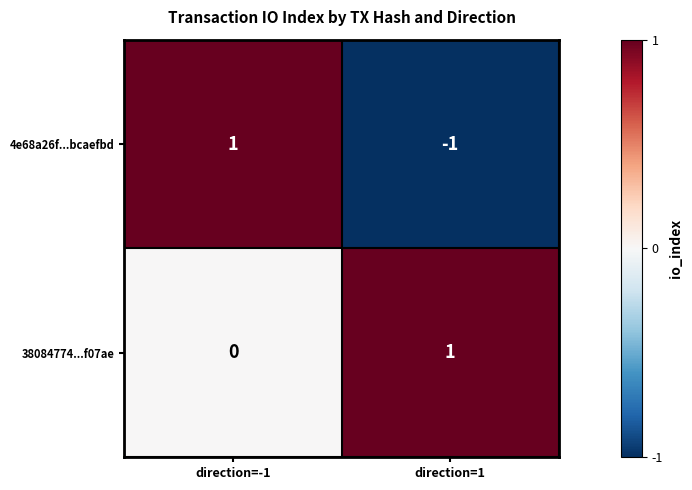

At which category is the sum across all series the highest?

direction=-1